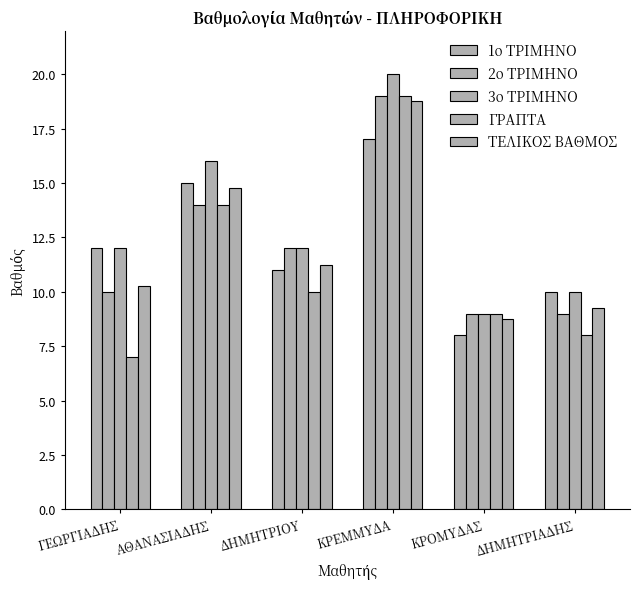

At which label does 3ο ΤΡΙΜΗΝΟ reach its peak?

ΚΡΕΜΜΥΔΑ